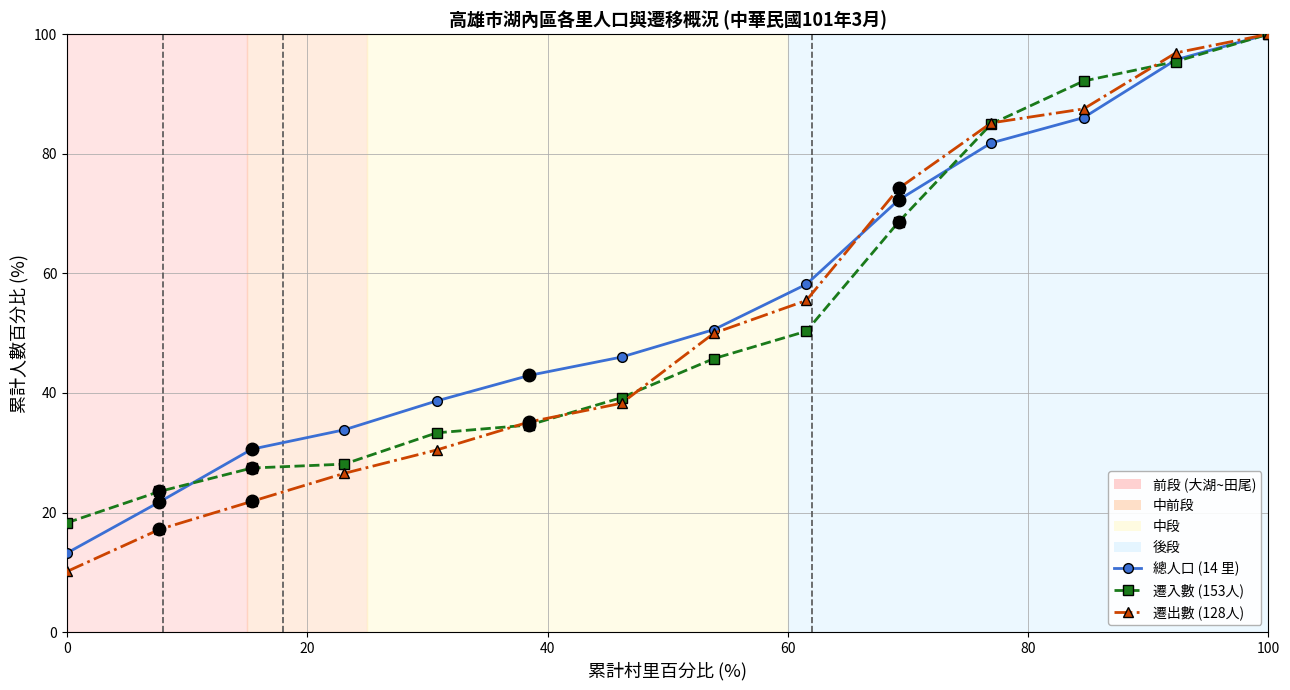

At how many categories does at least one series exceed 27?

12